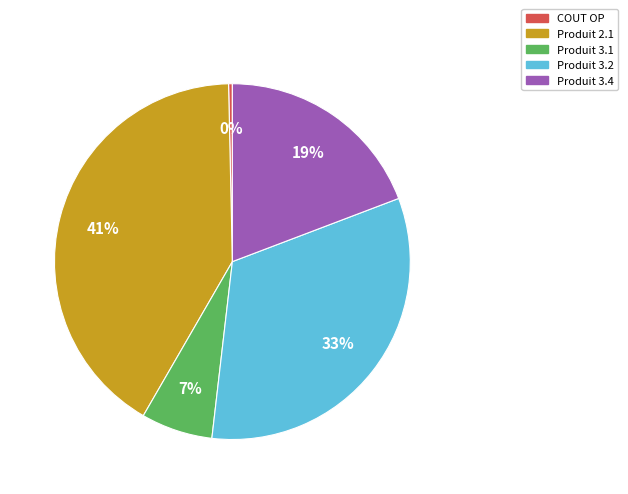

What percentage is the Produit 3.1 slice, to the nearest percent?

7%